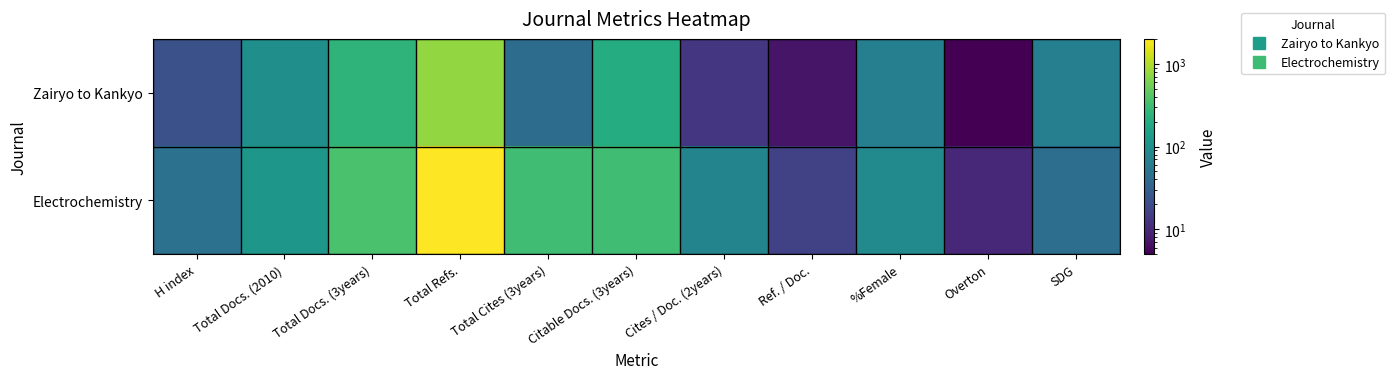

Reading left to right, what are all the values shown in this chart?

Zairyo to Kankyo: H index=22	Total Docs. (2010)=98	Total Docs. (3years)=246	Total Refs.=751	Total Cites (3years)=42	Citable Docs. (3years)=204	Cites / Doc. (2years)=13	Ref. / Doc.=7	%Female=66	Overton=5	SDG=67
Electrochemistry: H index=47	Total Docs. (2010)=119	Total Docs. (3years)=356	Total Refs.=2008	Total Cites (3years)=322	Citable Docs. (3years)=323	Cites / Doc. (2years)=75	Ref. / Doc.=16	%Female=87	Overton=10	SDG=44